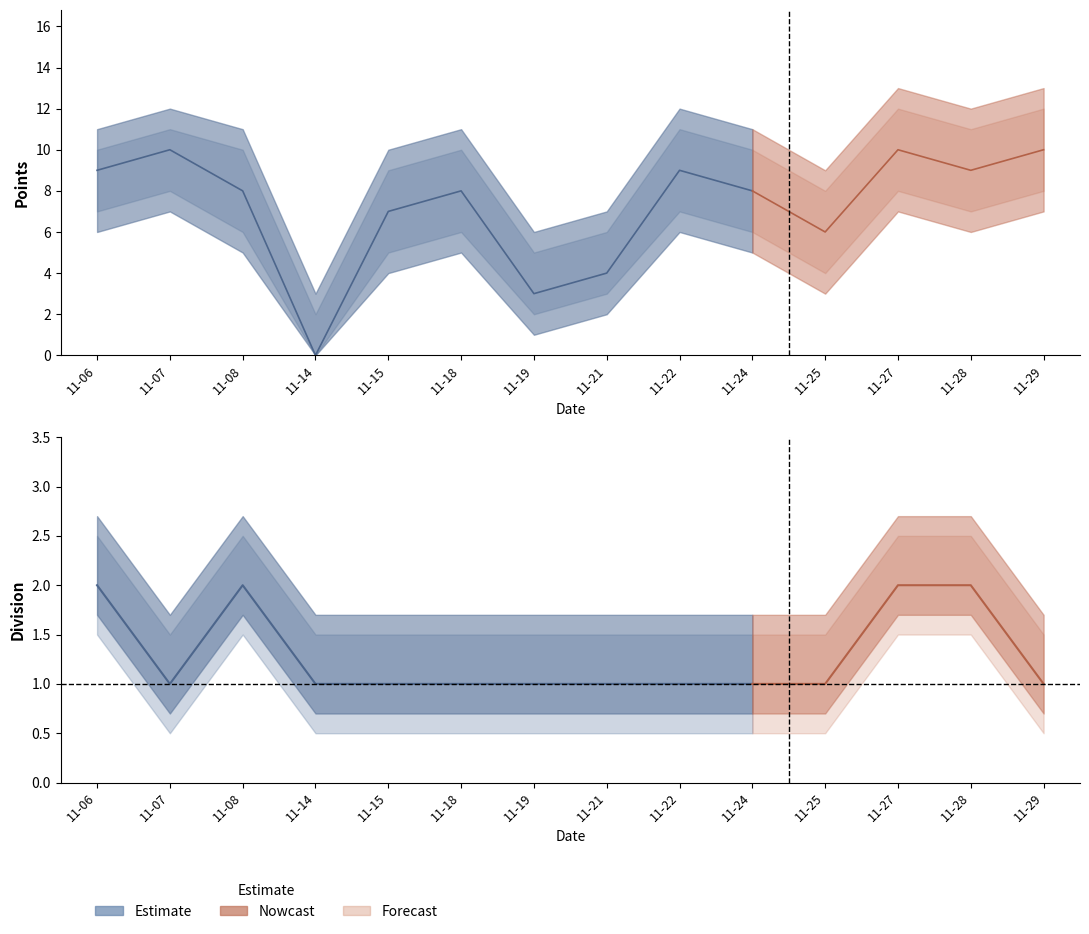

Is it true that Points equals 9 at 2020-11-28?

True